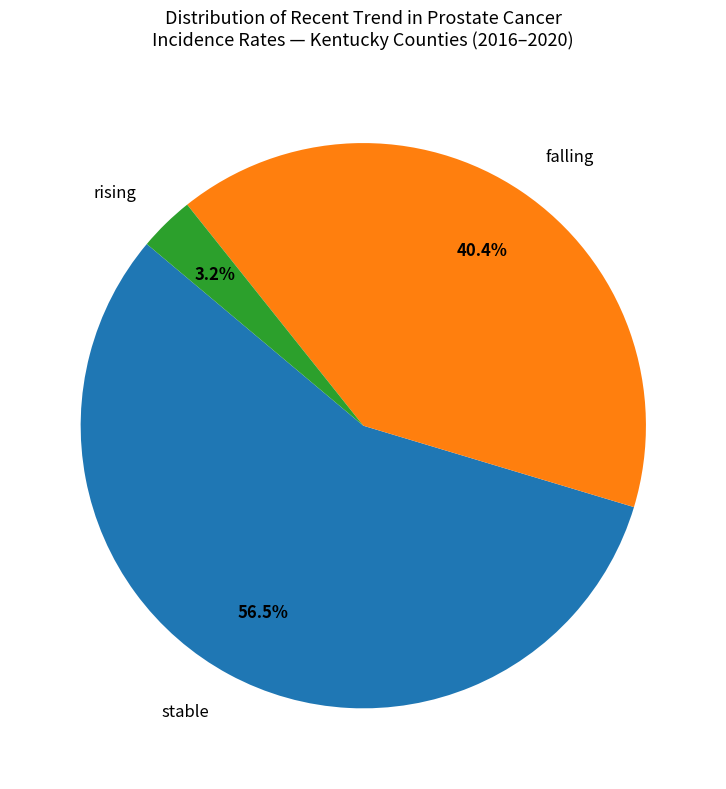

Which category has the biggest portion of the pie?

stable